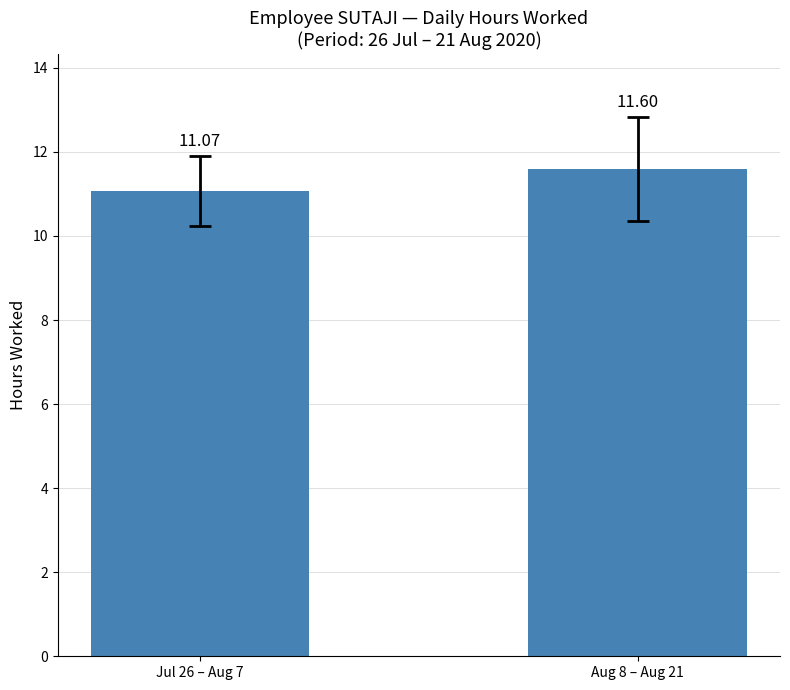

Which label corresponds to the smallest value in the chart?

Jul 26 – Aug 7